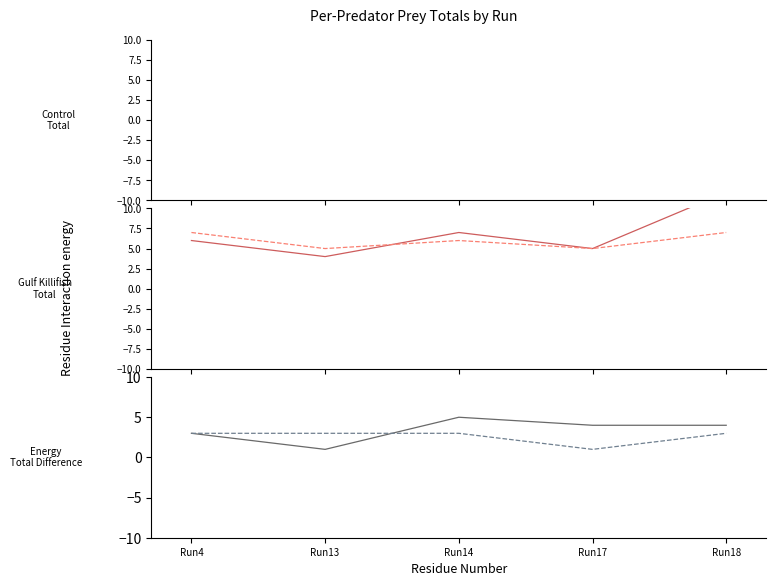

What is the minimum value shown in the chart?

1